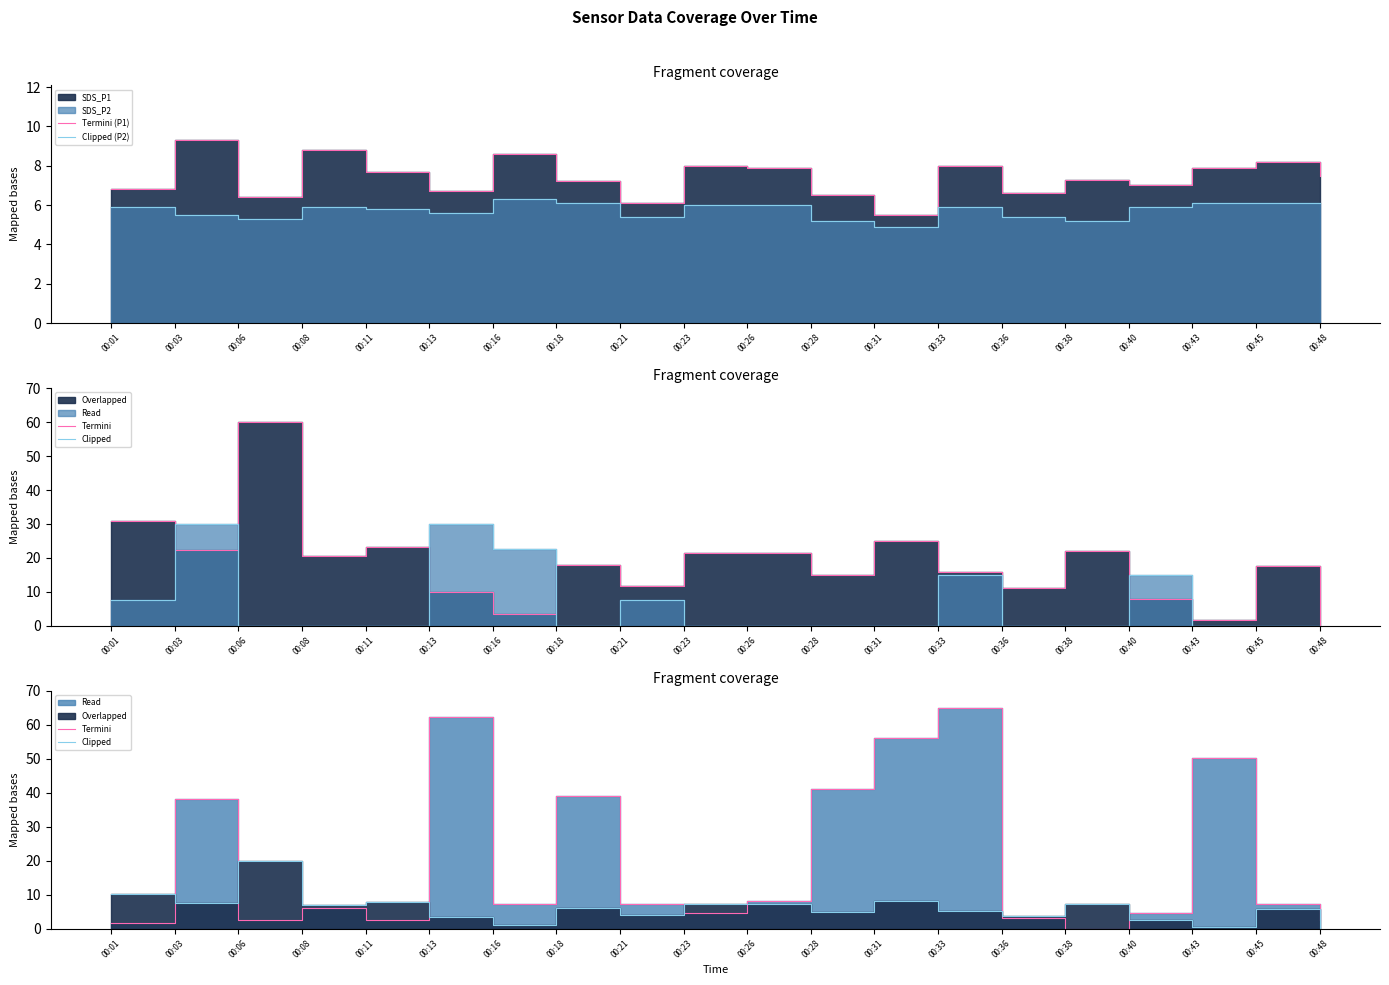

What is the value of the Clipped (P2) point at the 17th from the left?

5.9